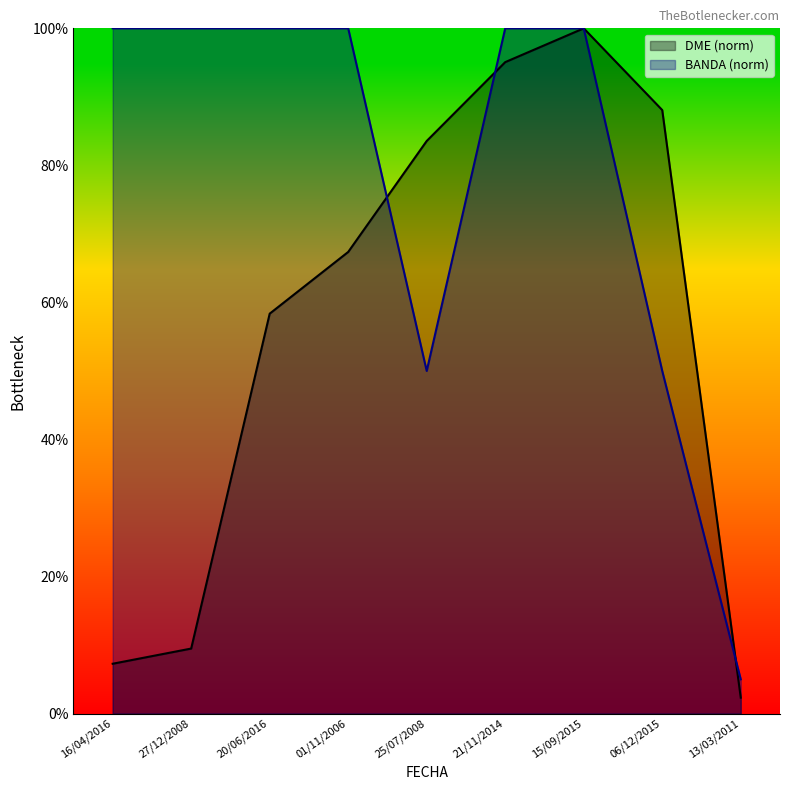

What position from the right is 01/11/2006?

6